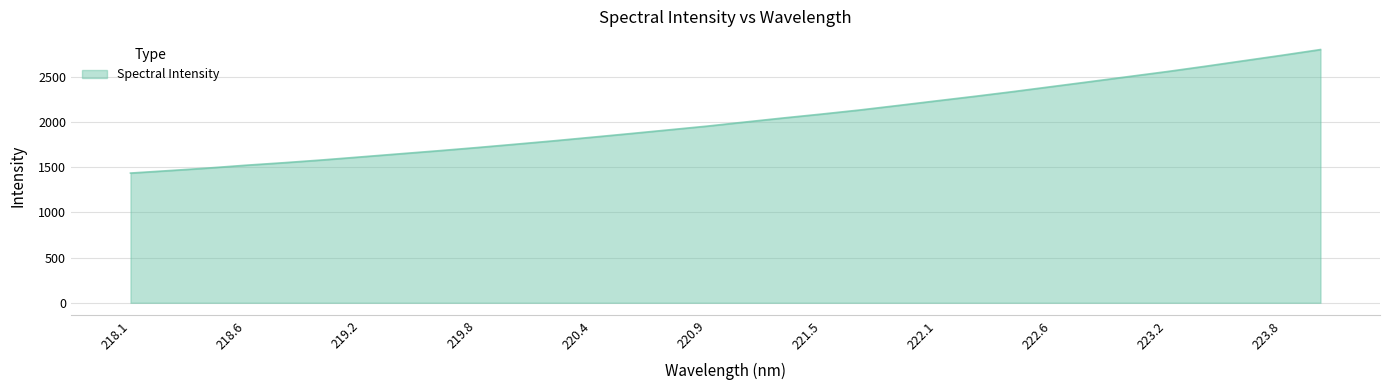

What is the difference between the maximum and minimum values?

1368.2